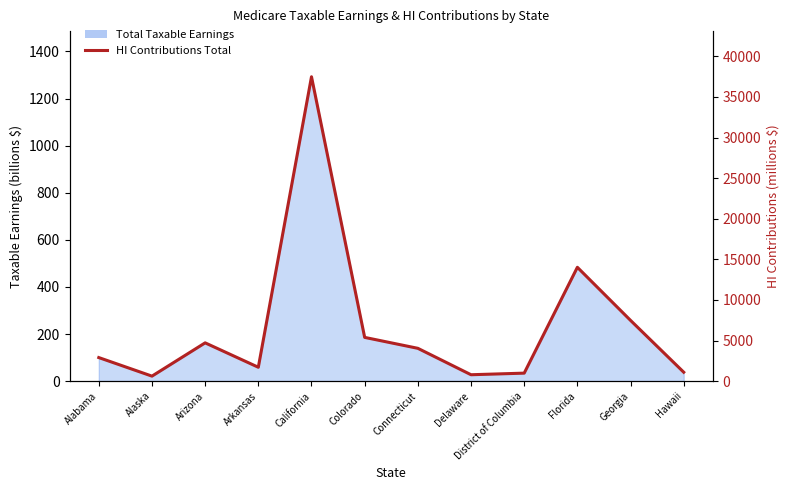

Which category has the lowest value across all series?

Alaska